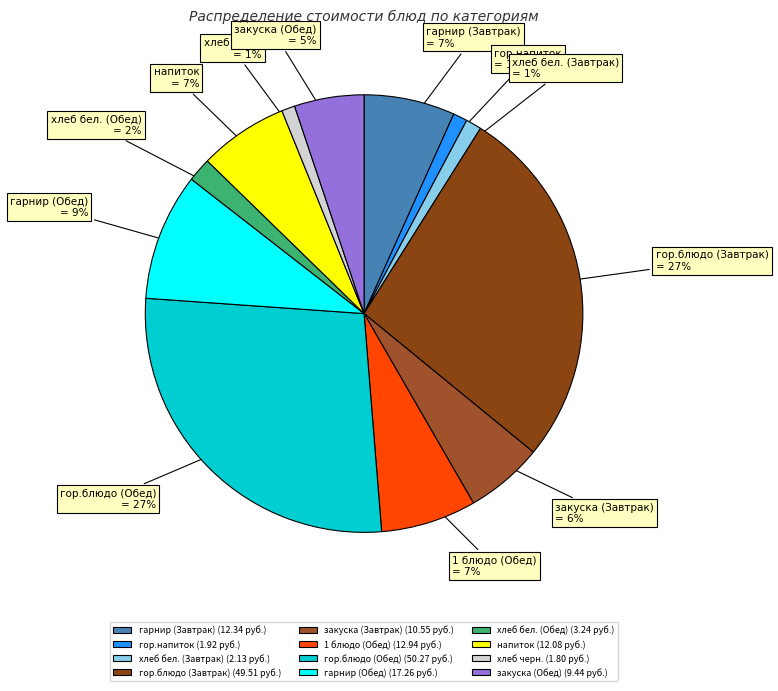

Does хлеб черн. account for over 50% of the chart?

No